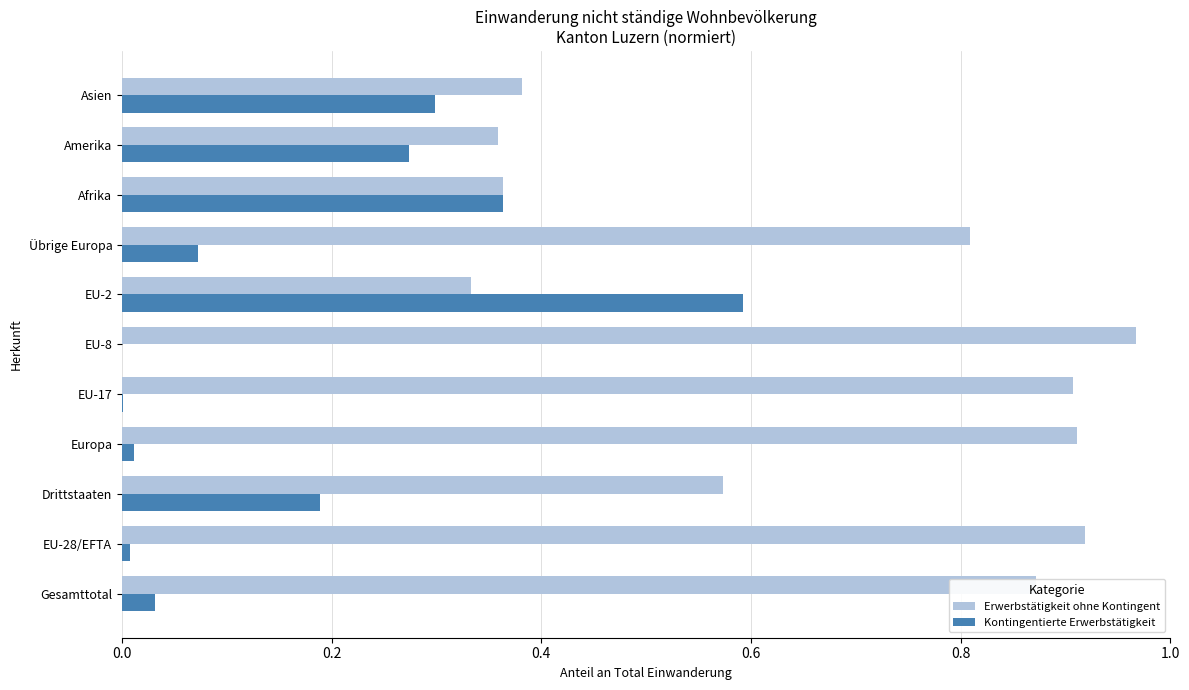

Which series has the largest total across all categories?

Erwerbstätigkeit ohne Kontingent